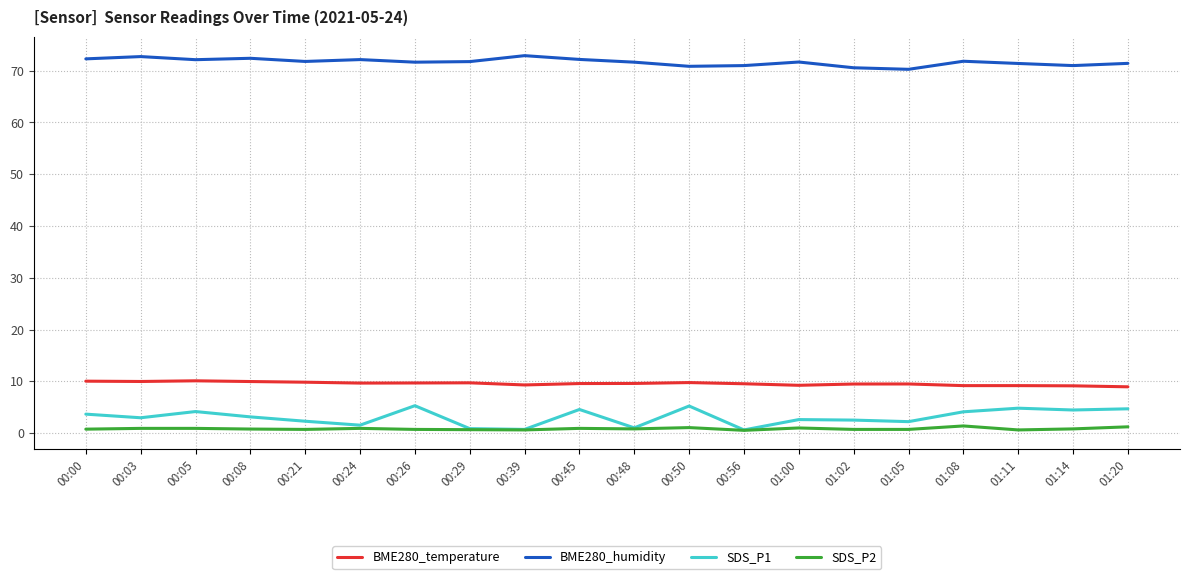

What is the greatest value displayed?

72.9